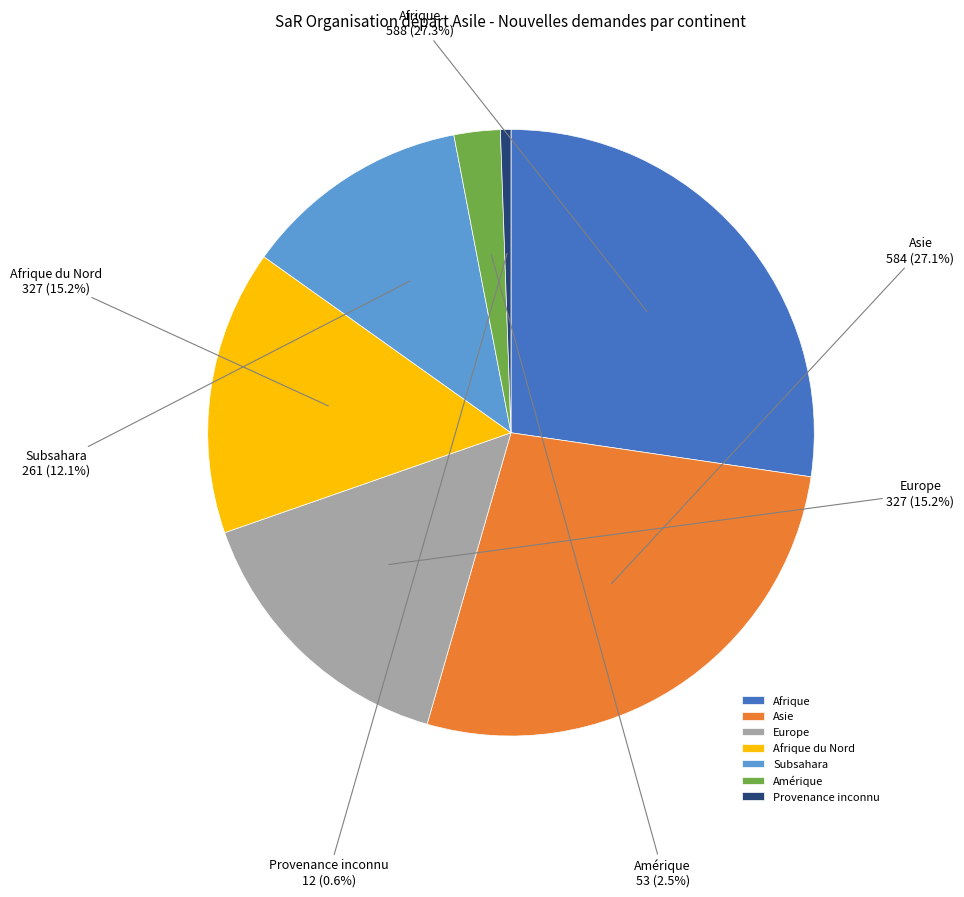

To the nearest percent, what is the average slice percentage?

14%